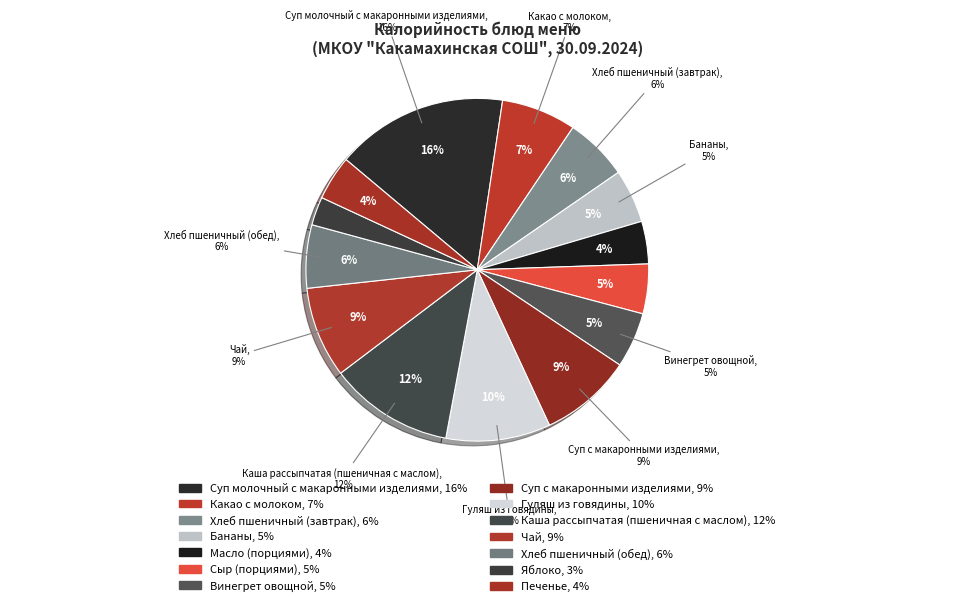

How many segments does this pie chart have?

14